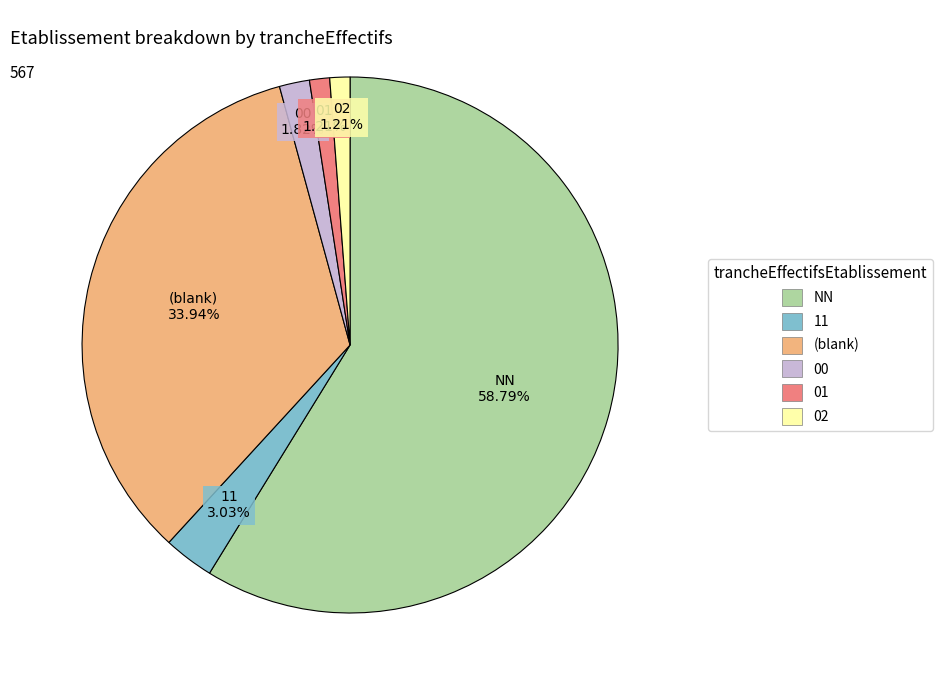

Does any single category account for the majority?

Yes